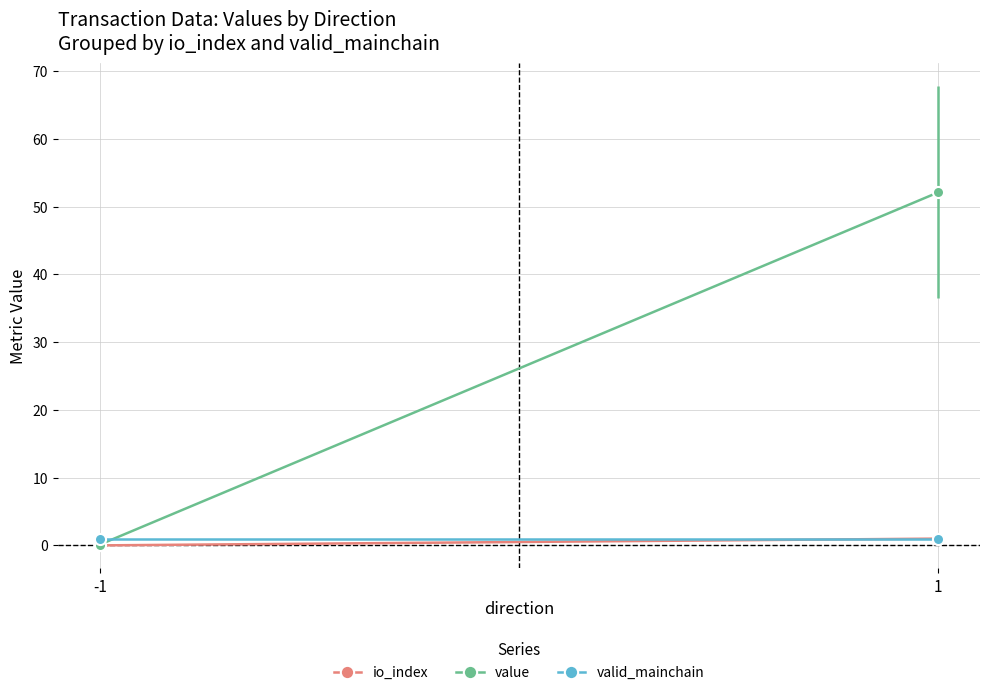

What value does the io_index series have at 1?

1.0